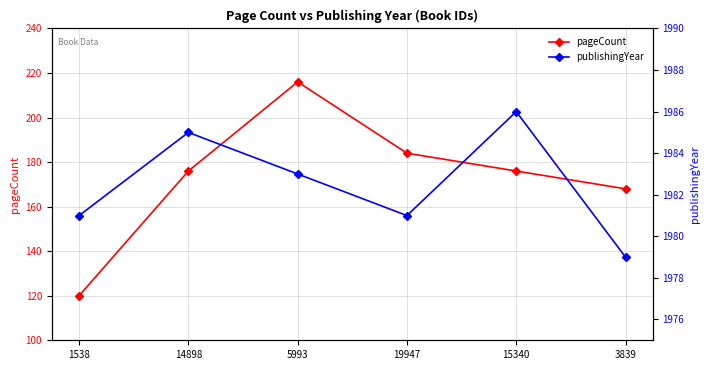

Between 5993 and 15340, which series saw the biggest shift?

pageCount